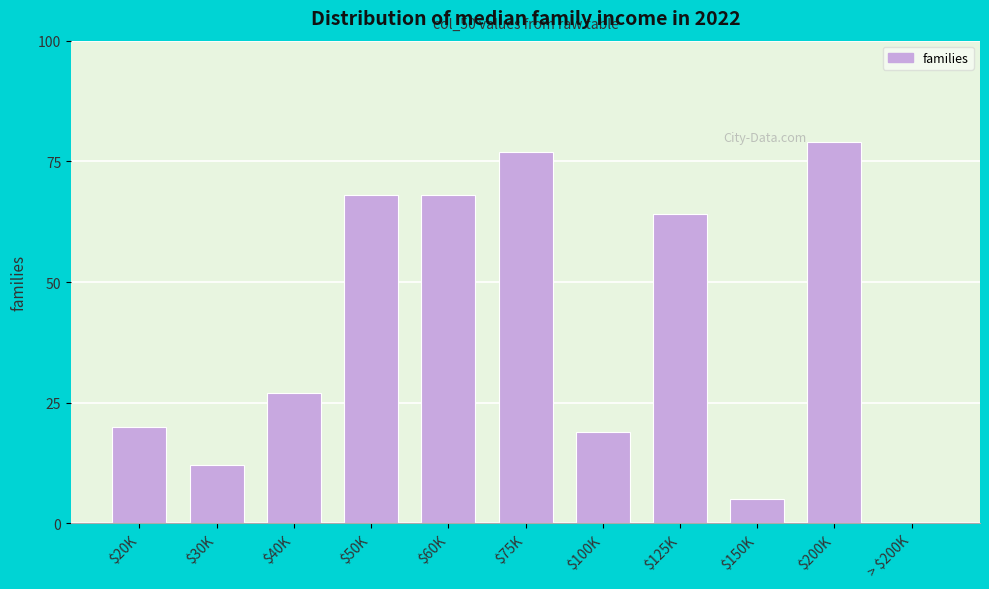

At which label is the value closest to 39?

$40K